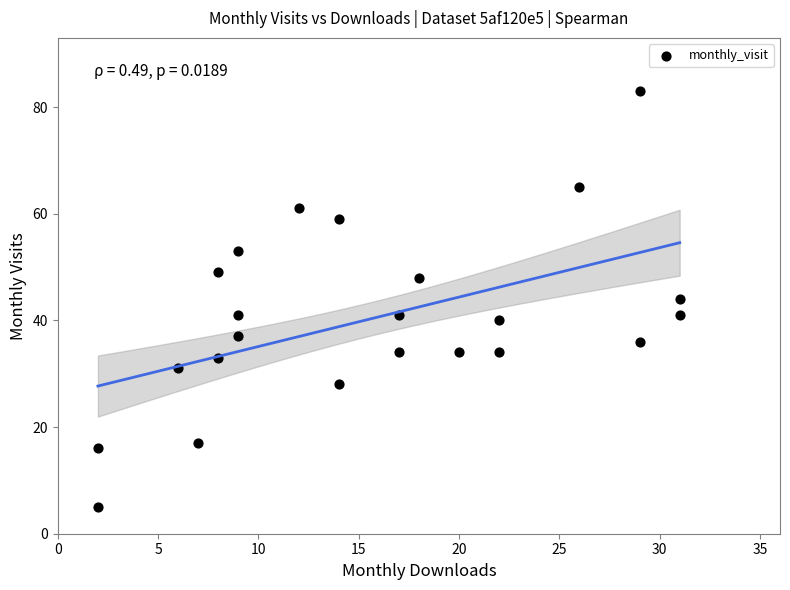

What is the range of Y values (max minus min)?

78